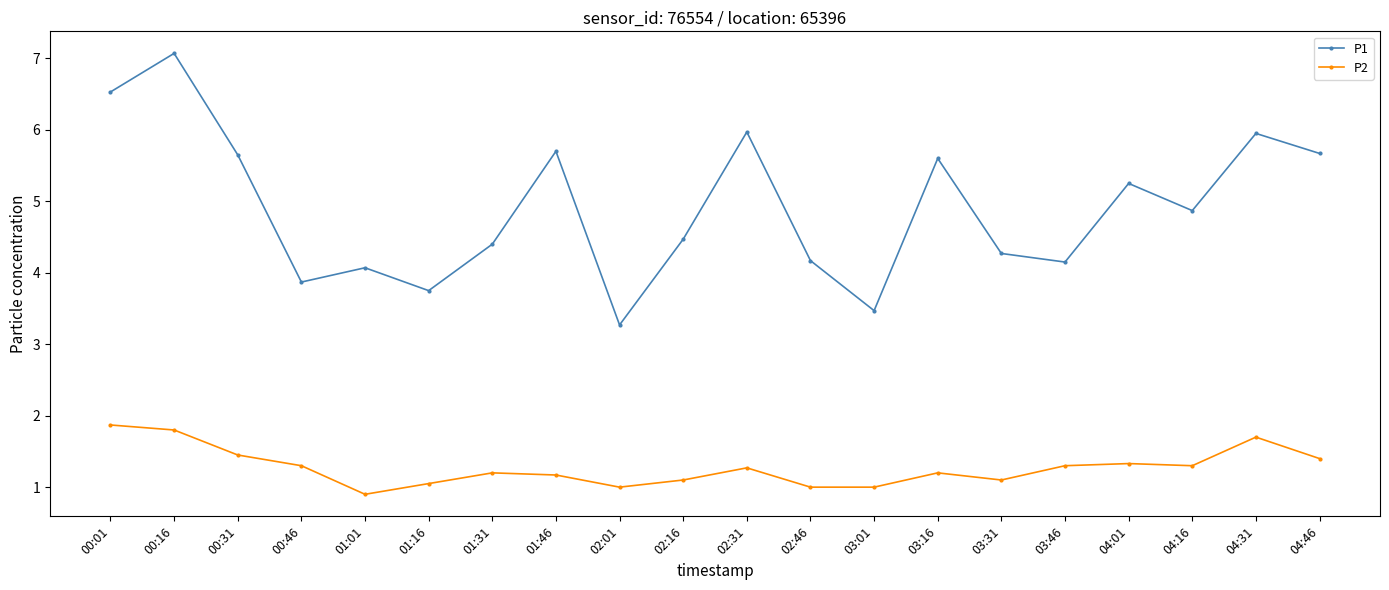

At which category does P1 reach its first local valley?

00:46